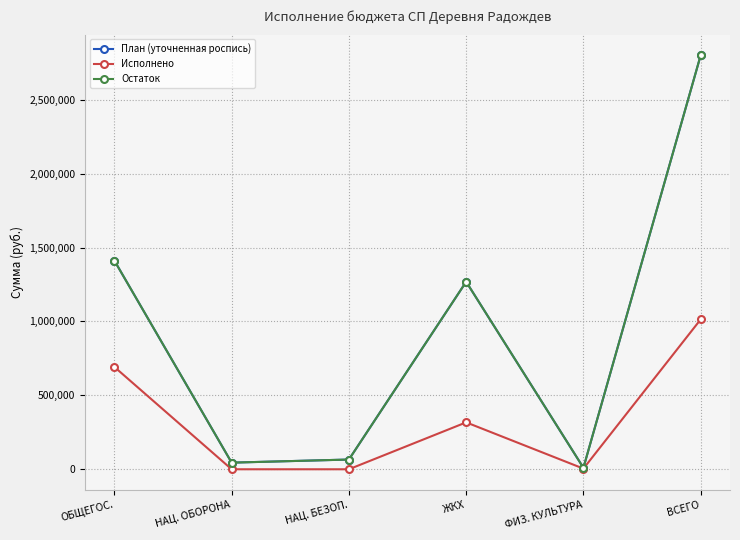

List the series in order of their peak value, lowest first.

Исполнено, План (уточненная роспись), Остаток